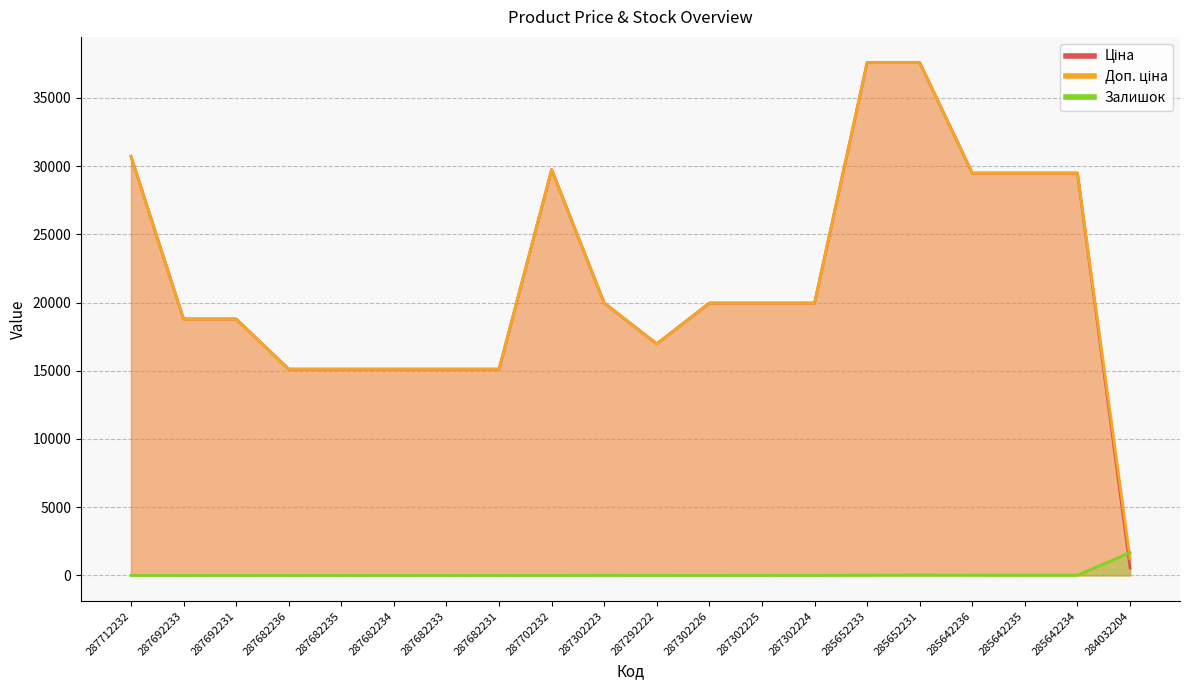

Rank the series at 287302223 from highest to lowest value.

Ціна, Доп. ціна, Залишок